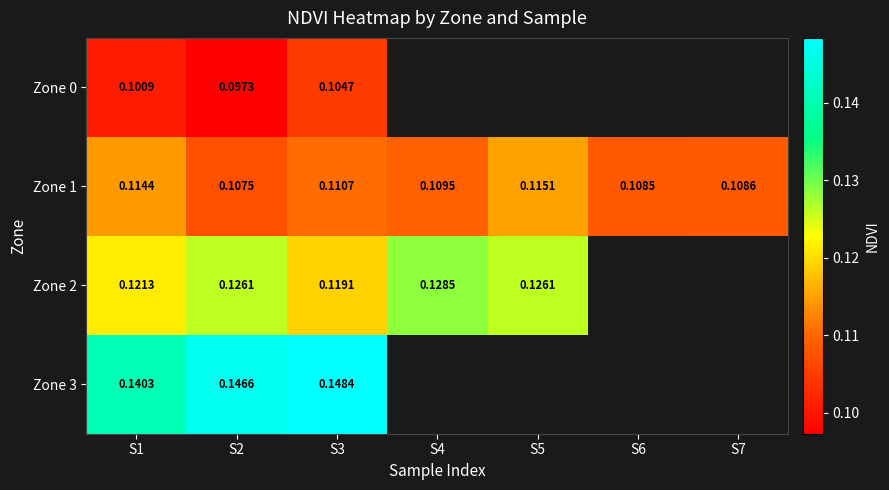

How many positive values does the Zone 0 series have?

3